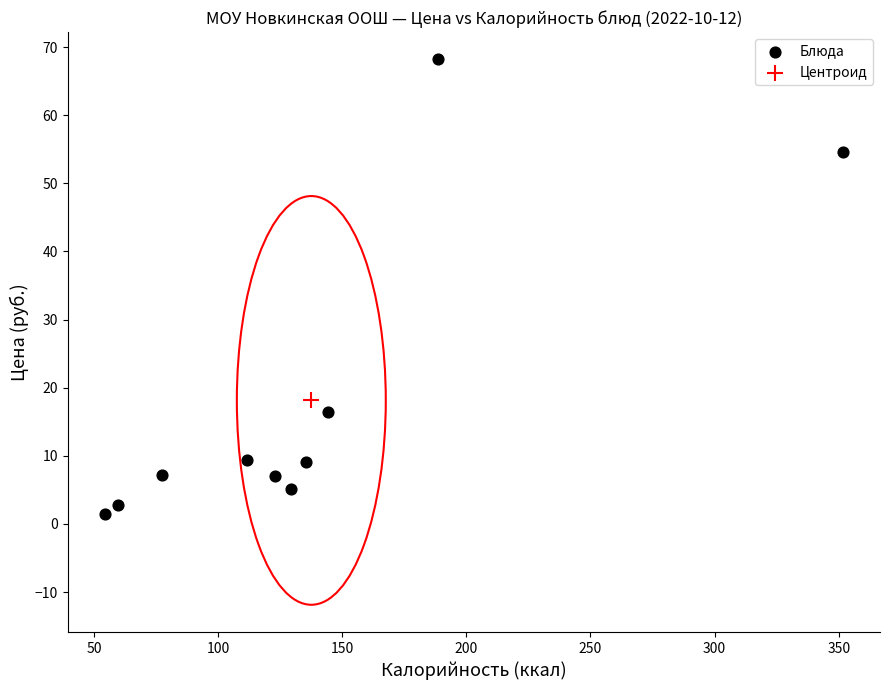

What are all the series names shown in the legend?

Блюда, Центроид